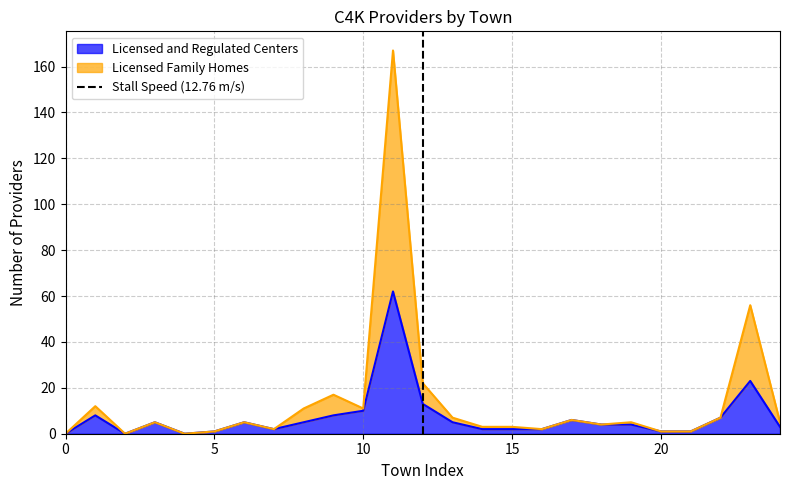

What is the highest value of the Licensed and Regulated Centers series?

62